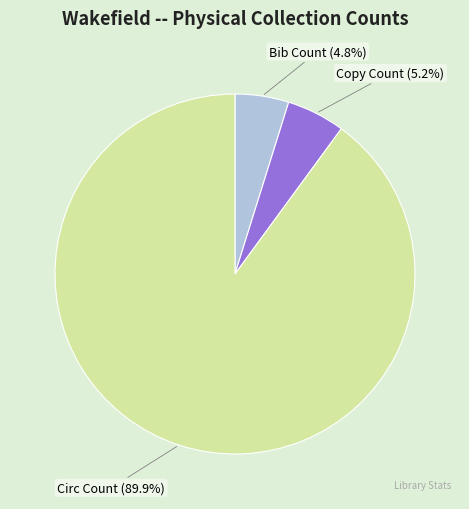

How many slices are in this pie chart?

3